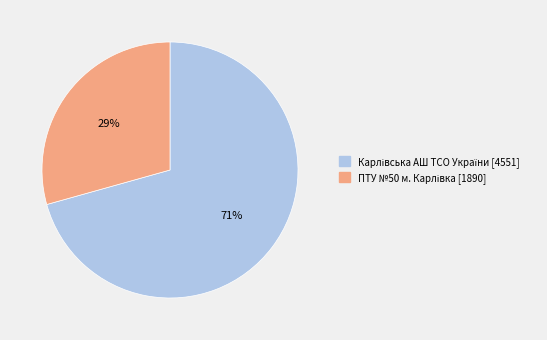

Does any single category account for the majority?

Yes